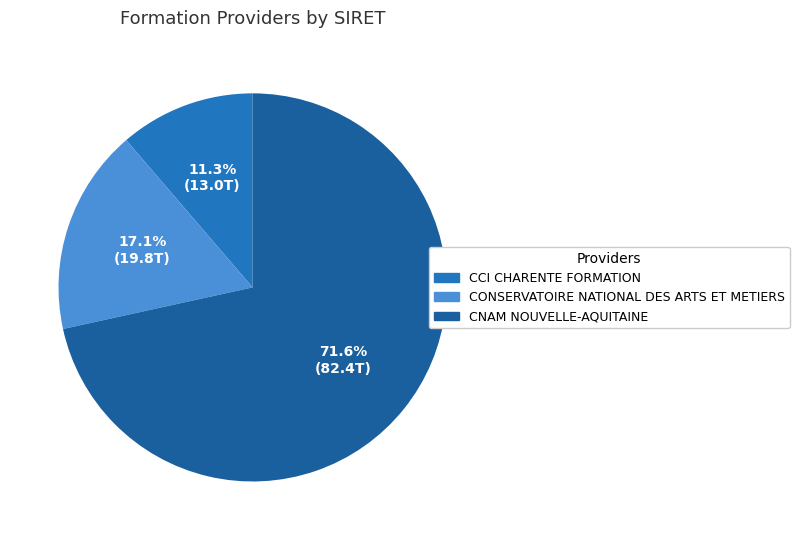

To the nearest percent, what is the difference between the CNAM NOUVELLE-AQUITAINE and CONSERVATOIRE NATIONAL DES ARTS ET METIERS slice percentages?

54%